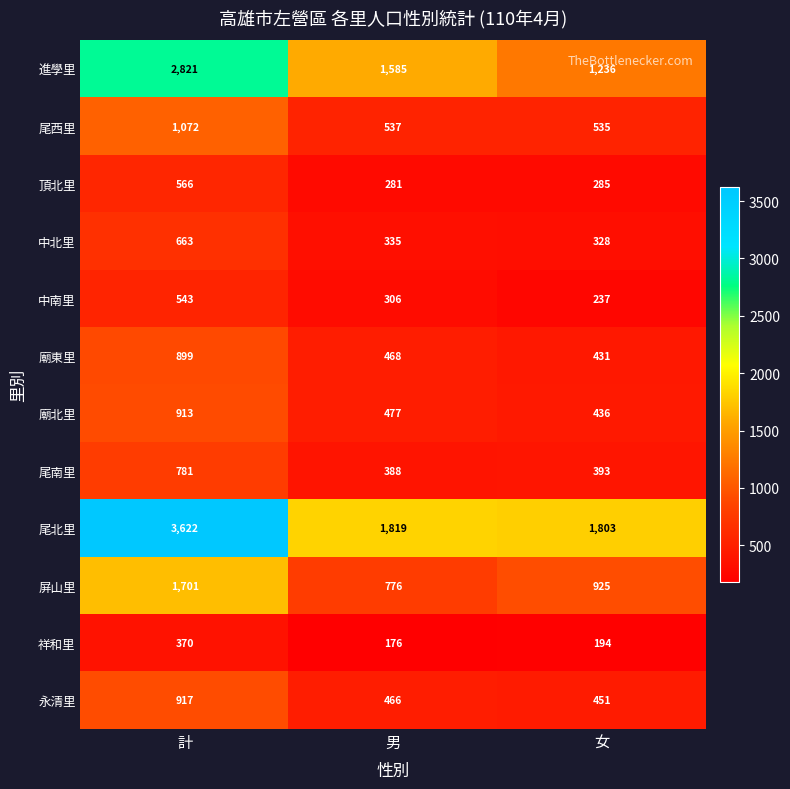

What is the difference between the 尾南里 values at 女 and 計?

388